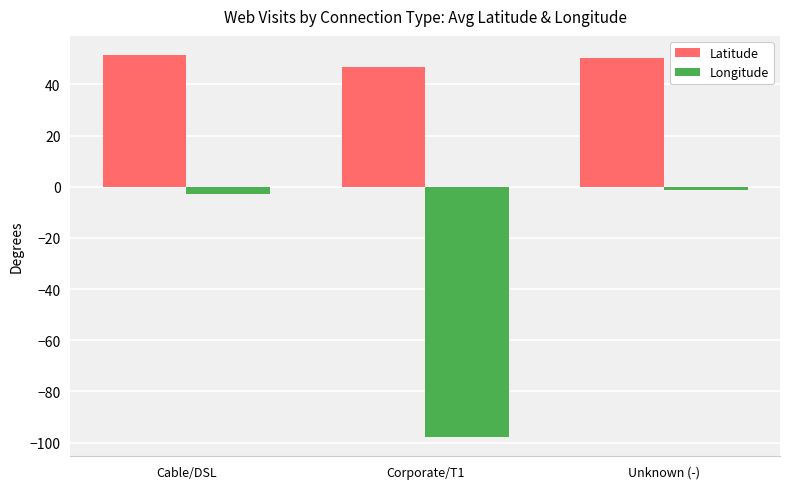

What is the difference between the maximum and second lowest values in the Latitude series?

1.3